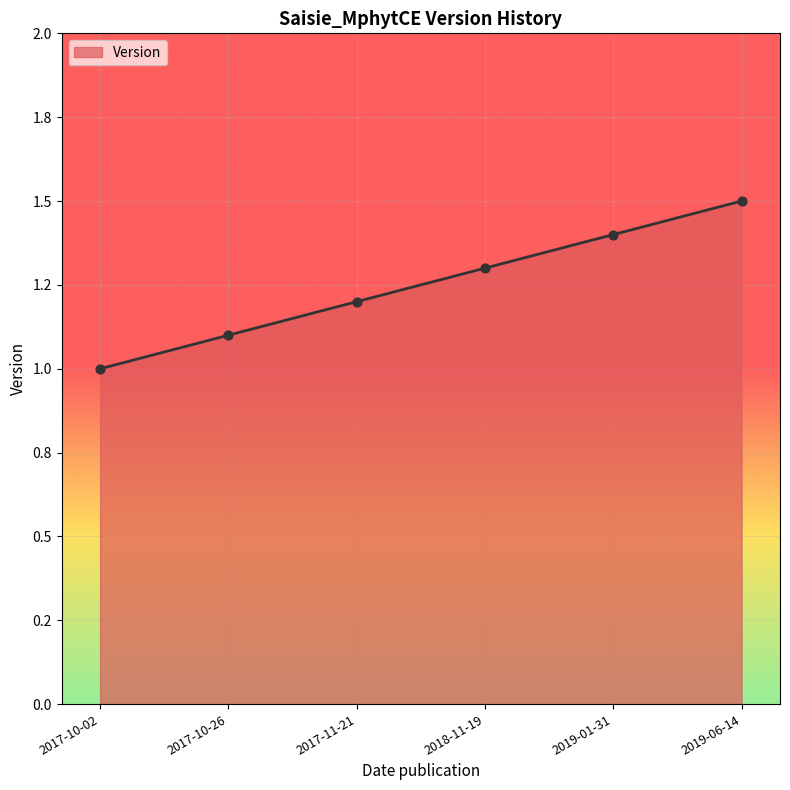

What is the change in value from 2017-10-26 to 2019-06-14?

+0.4